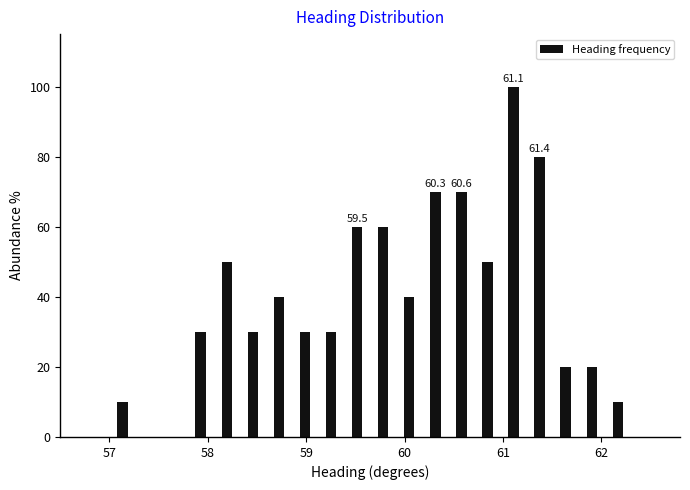

Around what value on the x-axis is the tallest bar? Give the approximate position of its centre, as read against the axis.

61.1